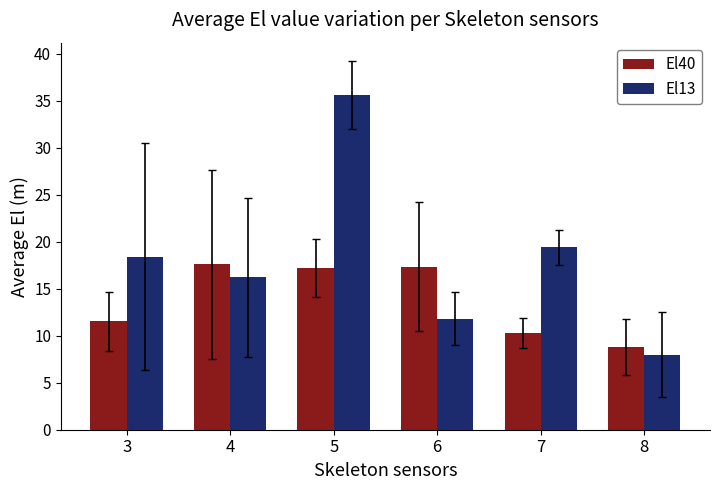

At which category is the sum across all series the highest?

5